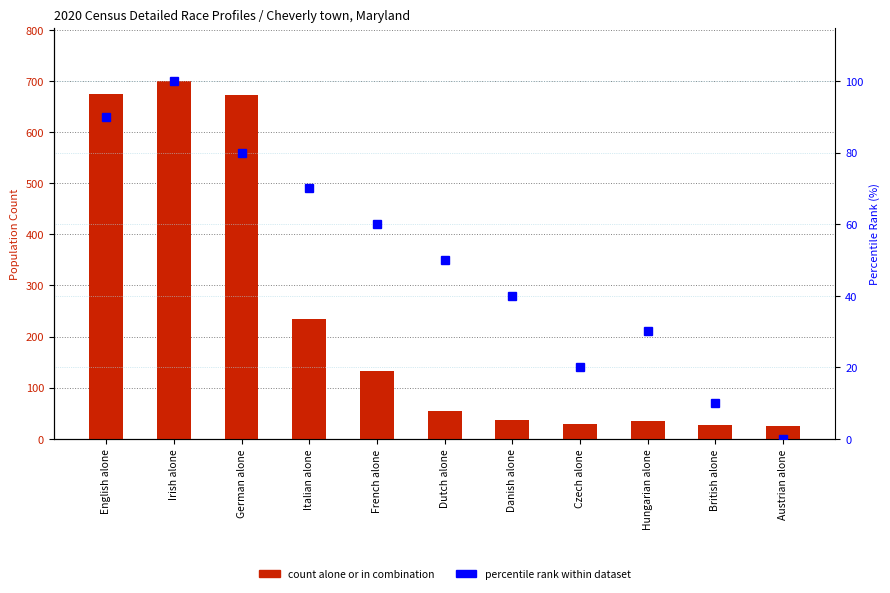

How many series are shown in this chart?

2